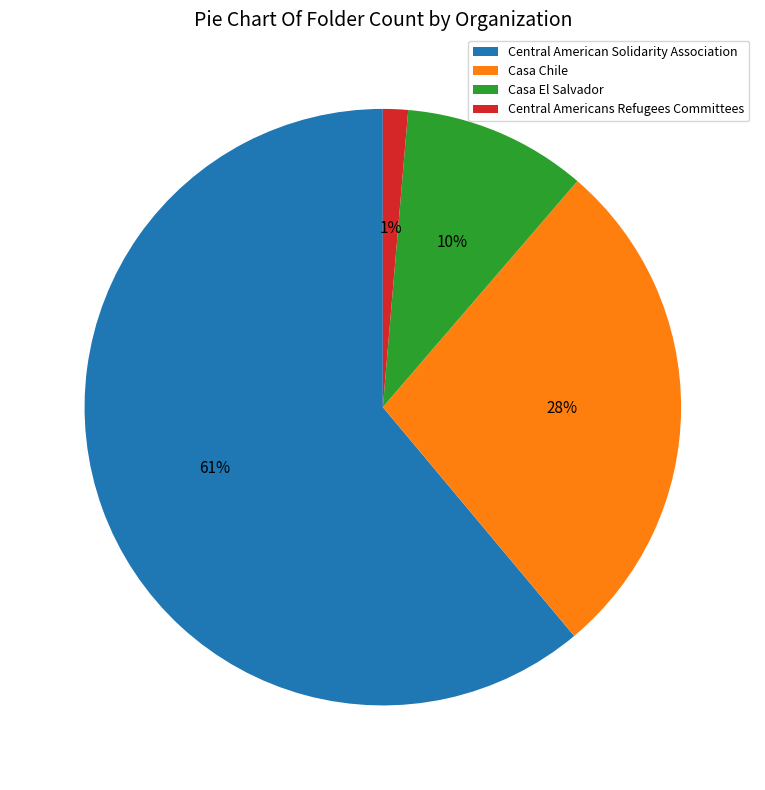

To the nearest percent, what is the average slice percentage?

25%